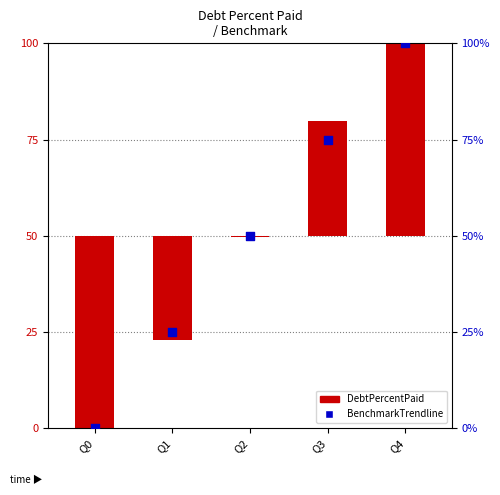

Which series has the largest total across all categories?

BenchmarkTrendline